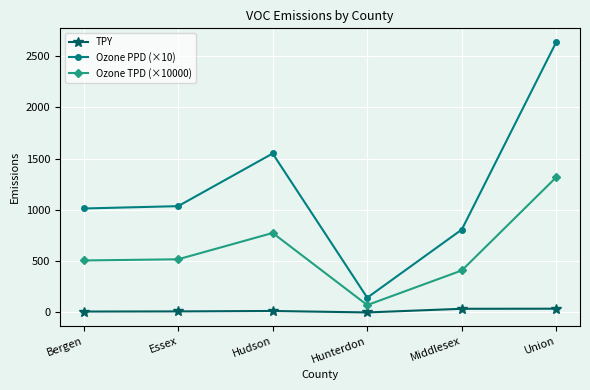

The value of Ozone PPD (×10) at Bergen is 1013.5. True or false?

True